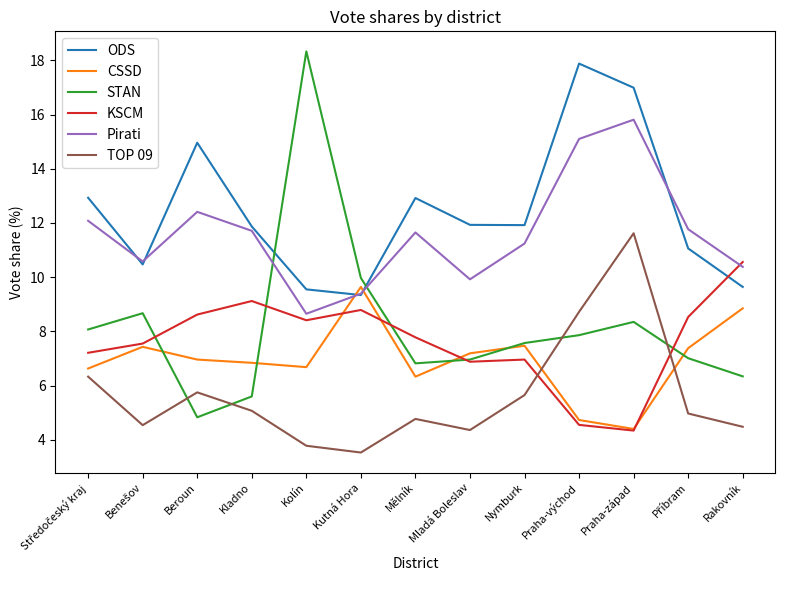

At Beroun, list the series in order from largest to smallest.

ODS, Pirati, KSCM, CSSD, TOP 09, STAN